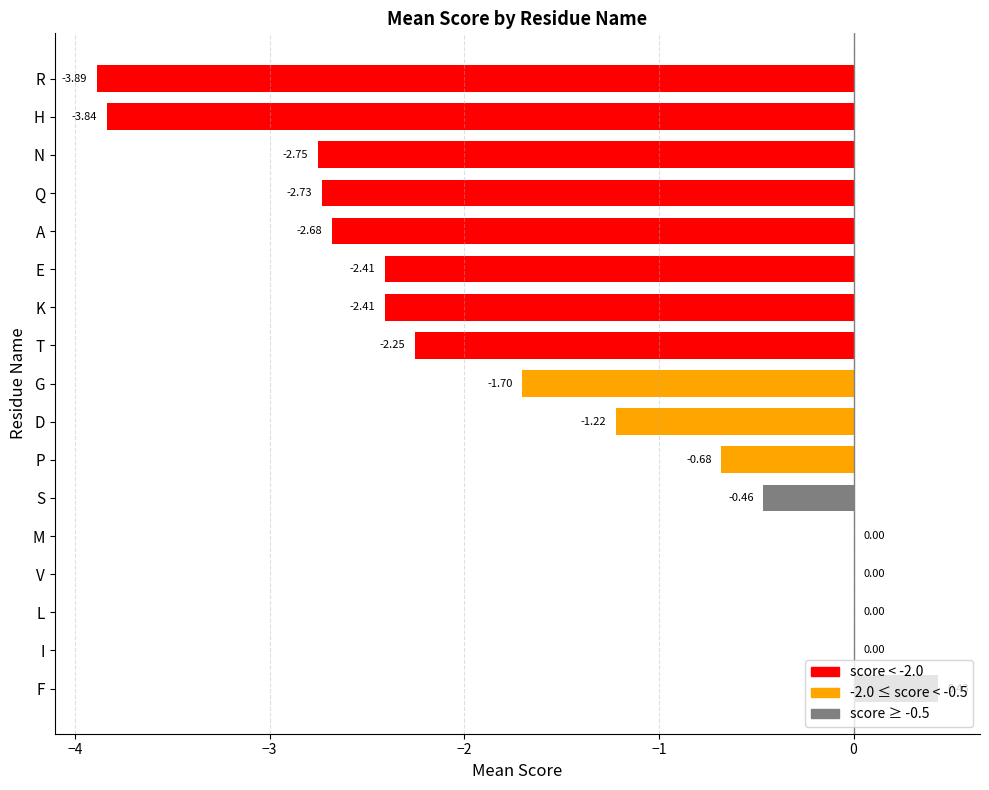

Rank the categories by value from lowest to highest.

R, H, N, Q, A, E, K, T, G, D, P, S, I, L, V, M, F